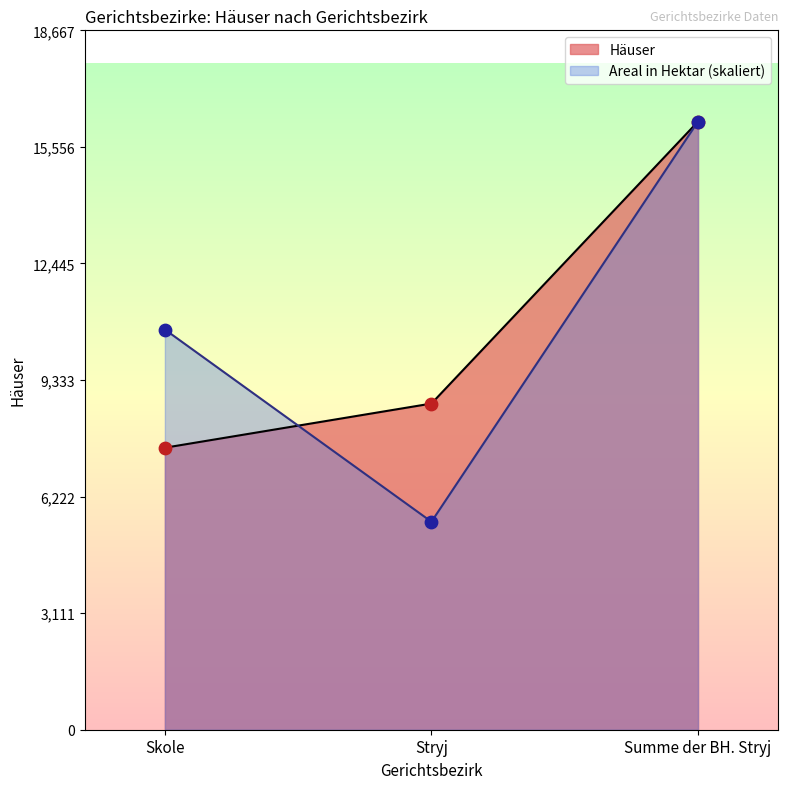

Which series has the largest Y range (max minus min)?

Areal in Hektar